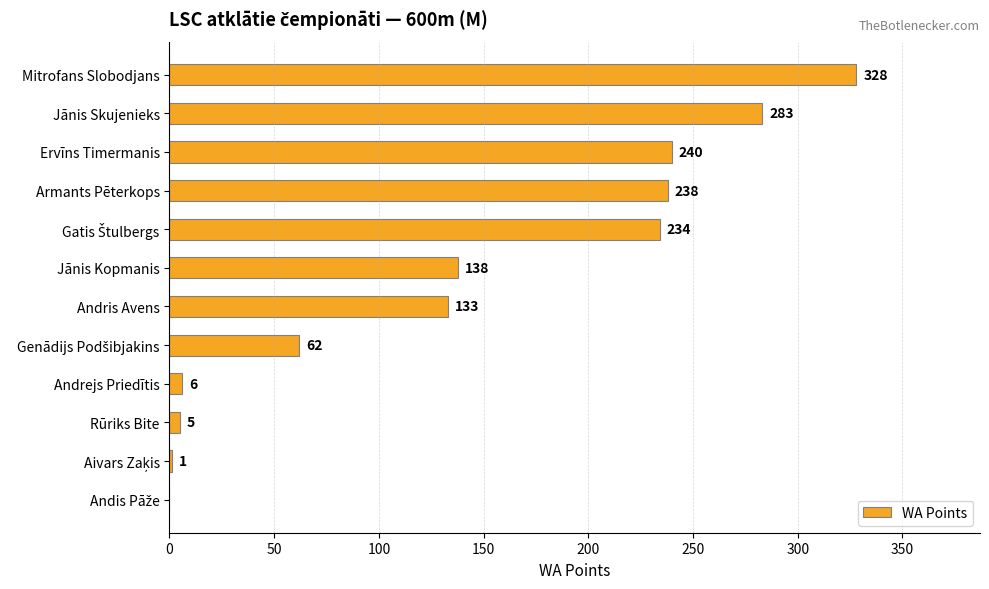

What is the maximum value shown in the chart?

328